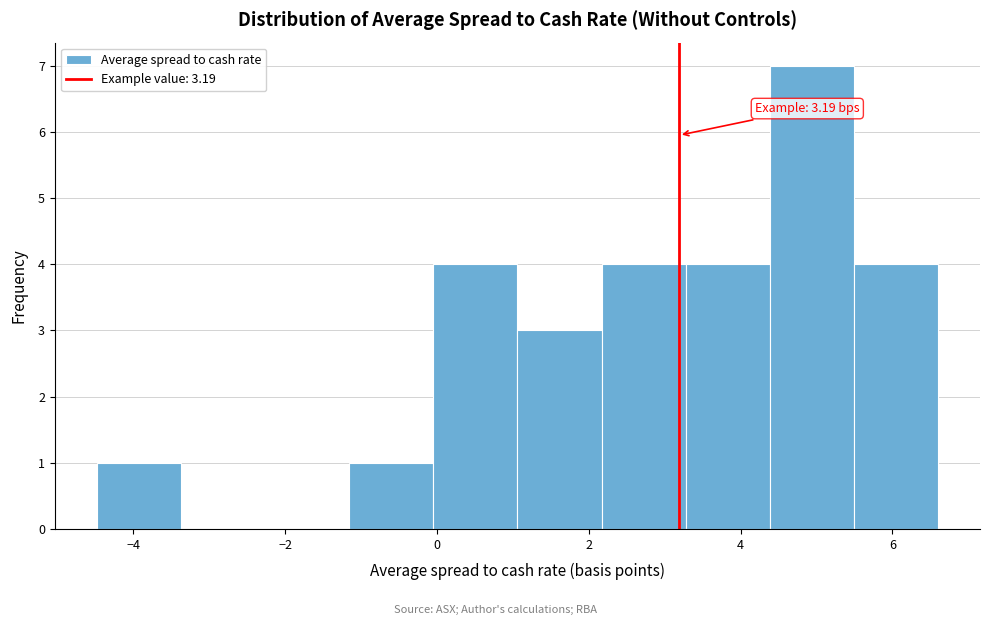

Which range on the x-axis has the tallest bar?

4.4 to 5.4